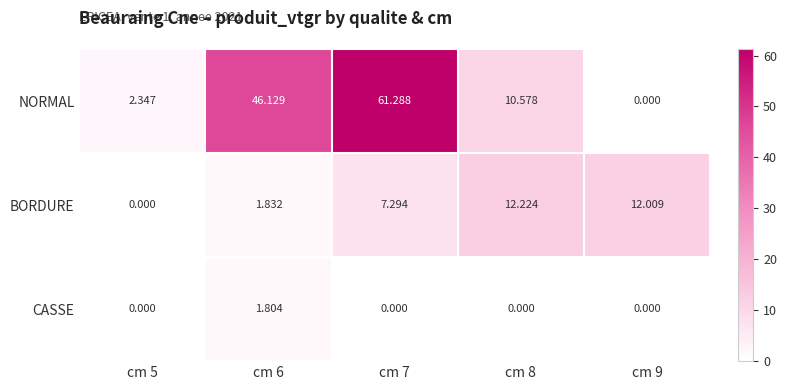

Rank the series by their average value, from lowest to highest.

CASSE, BORDURE, NORMAL